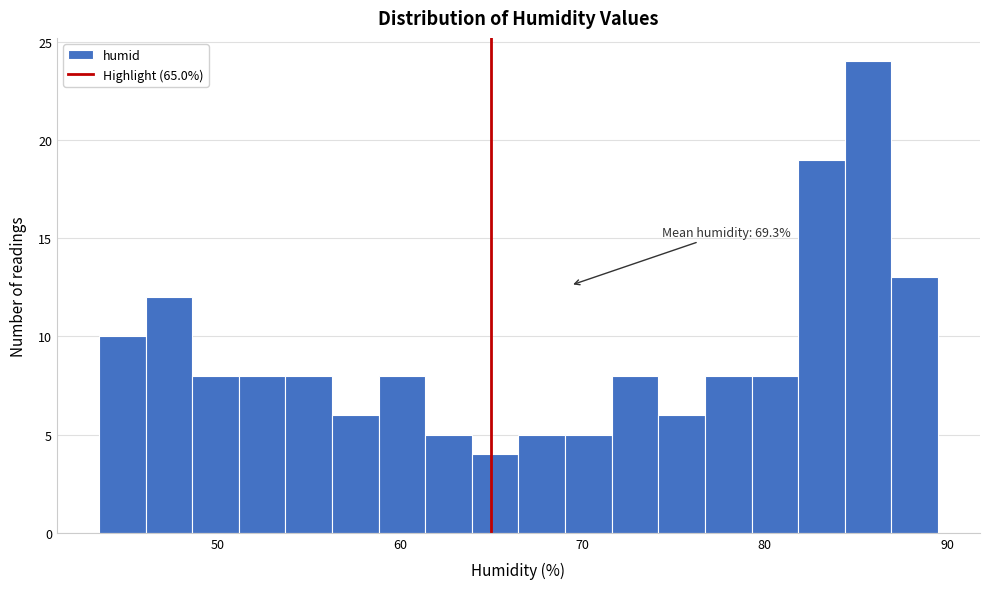

Around what value on the x-axis is the tallest bar? Give the approximate position of its centre, as read against the axis.

86